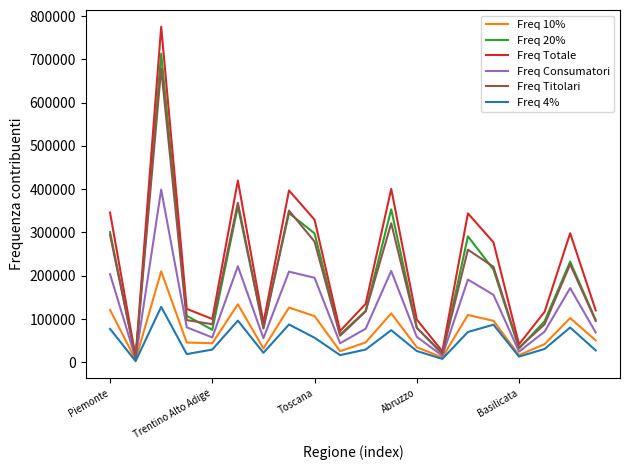

How many interior local peaks does the Freq Titolari series have?

6